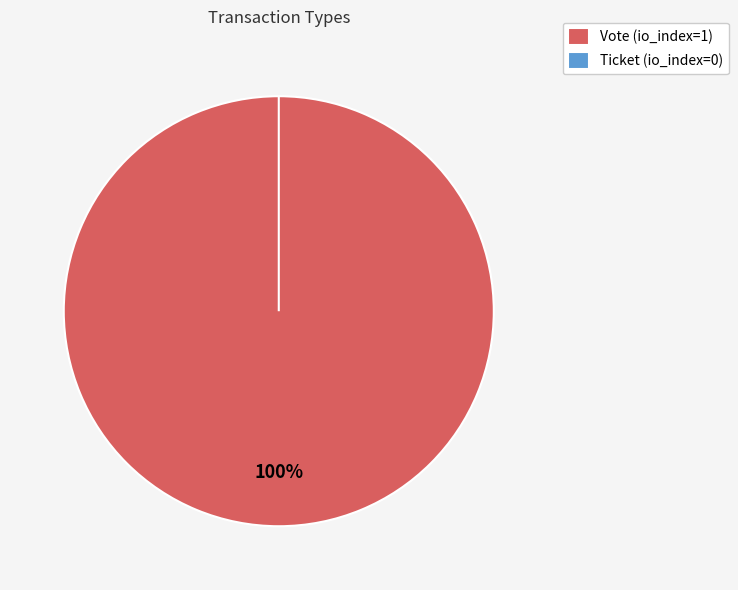

Which category has the biggest portion of the pie?

Vote